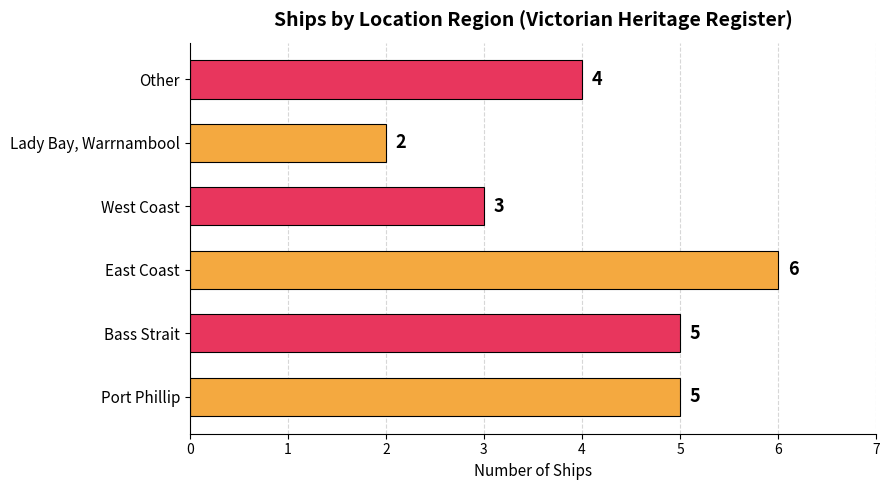

What is the sum of all values?

25